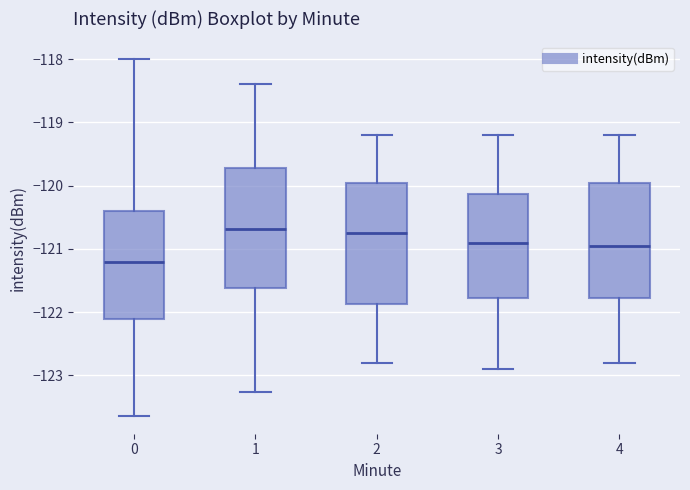

Where does the median line of the box at x = 1 sit on the y-axis? The values are not printed on the chart, so give them approximately, as read against the axis.

-120.7